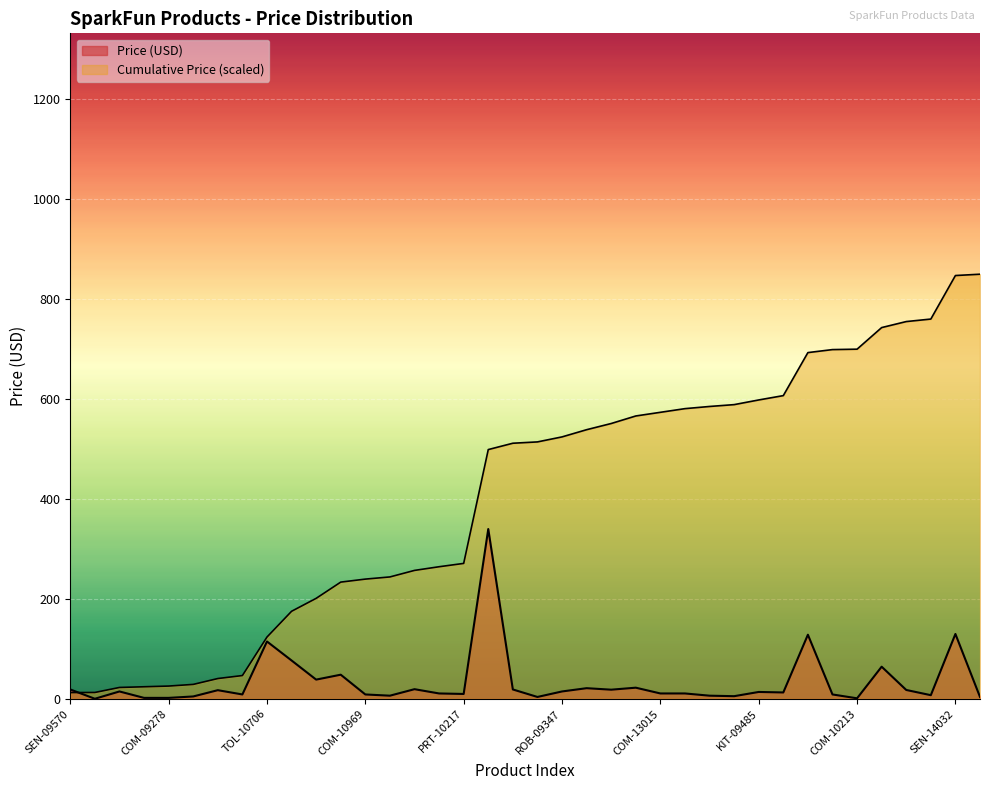

At which label is the value closest to 170?

SEN-14032